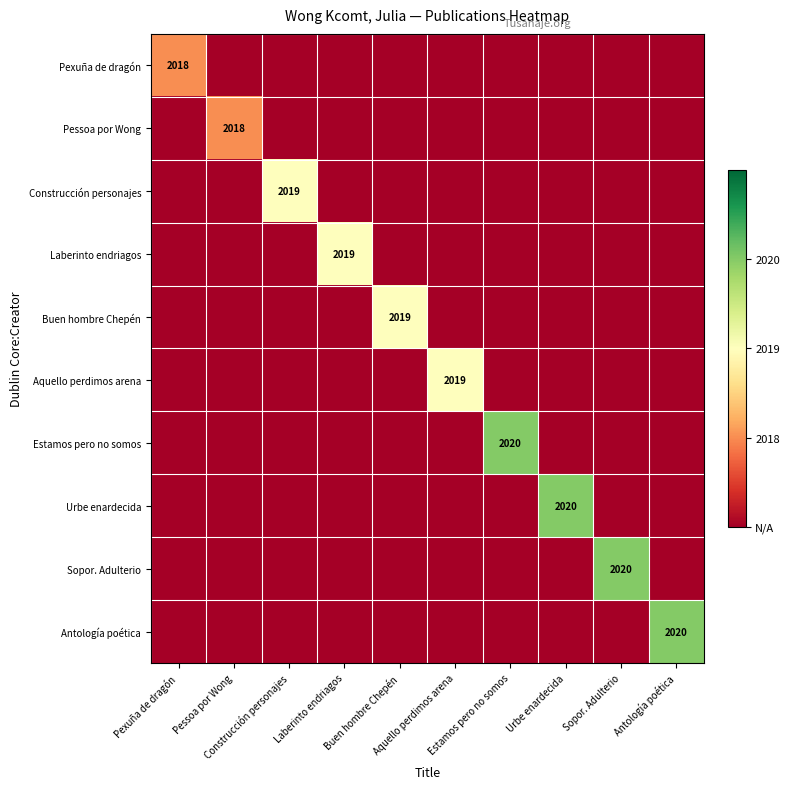

Between Estamos pero no somos and Antología poética, which series saw the biggest shift?

Estamos pero no somos